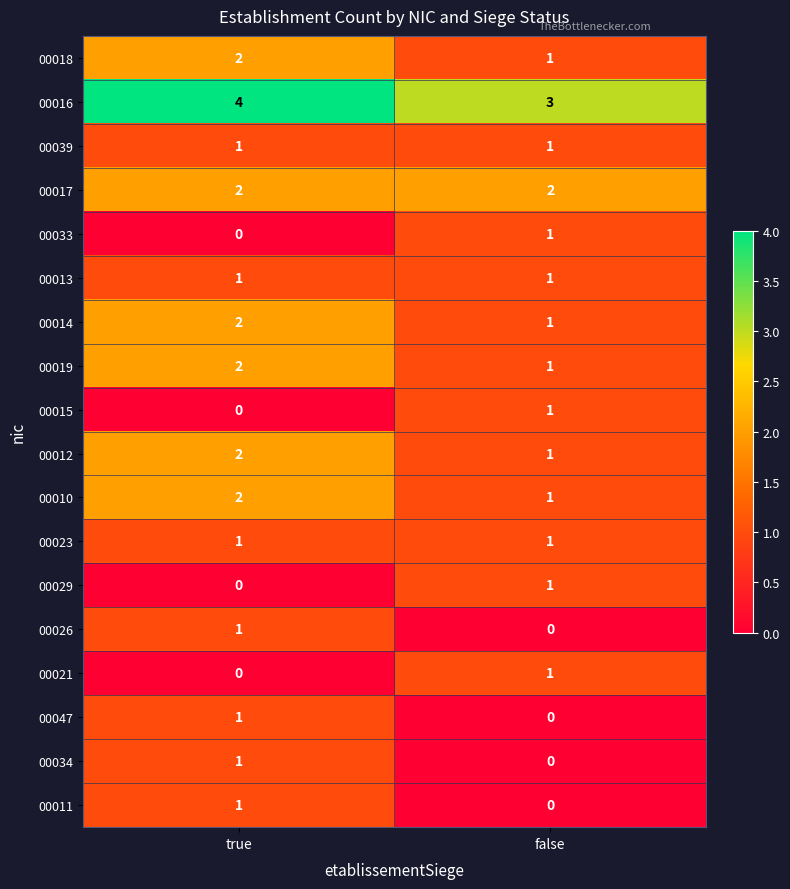

List the labels in order of 00034 value, largest first.

true, false